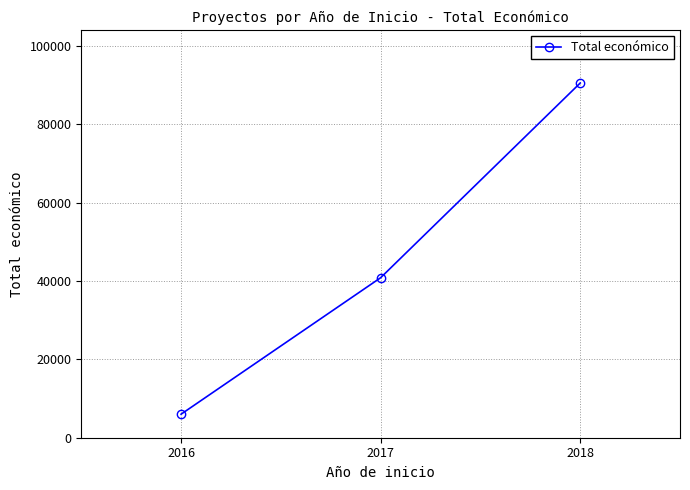

Rank the categories by value from lowest to highest.

2016, 2017, 2018